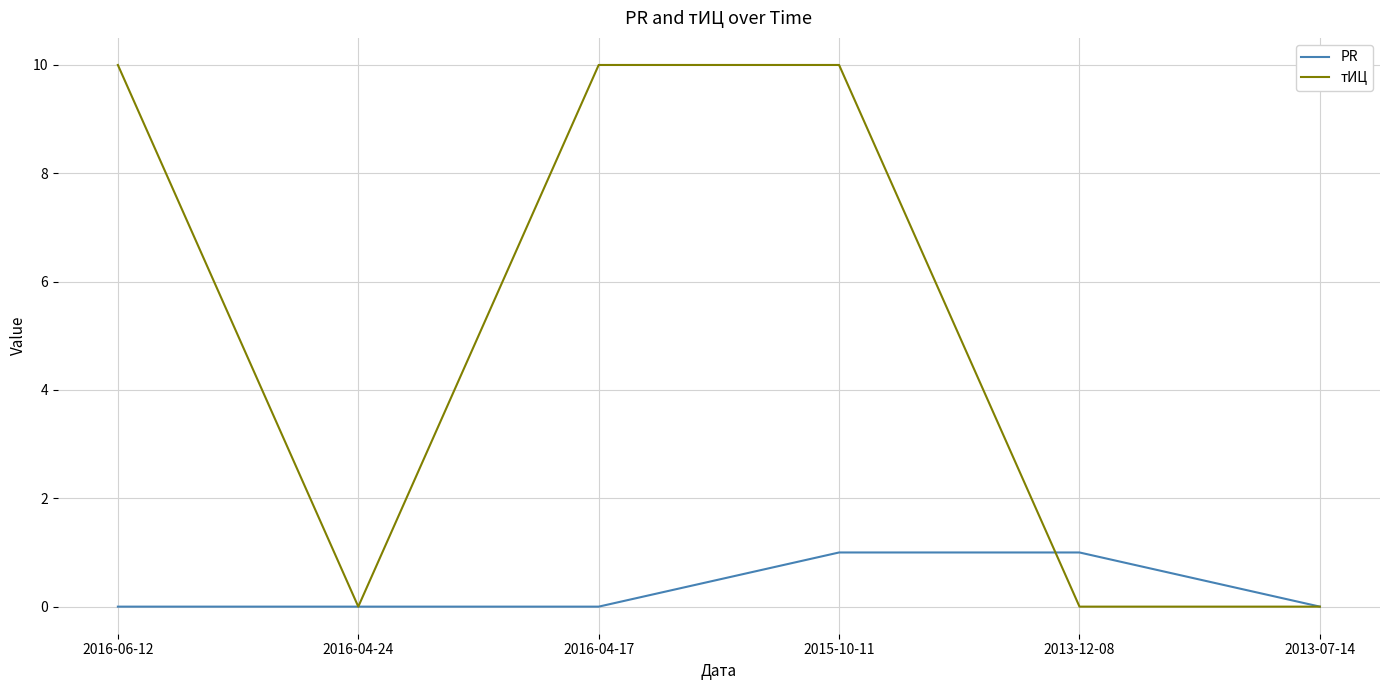

List the series in order of their peak value, lowest first.

PR, тИЦ